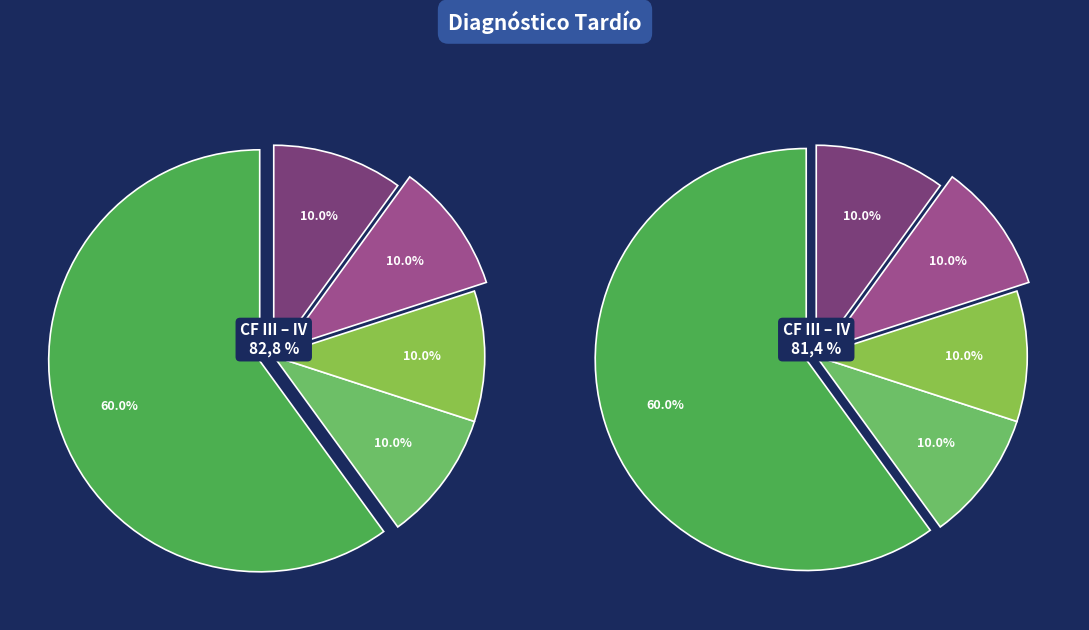

The K slice represents 10% of the pie. True or false?

True